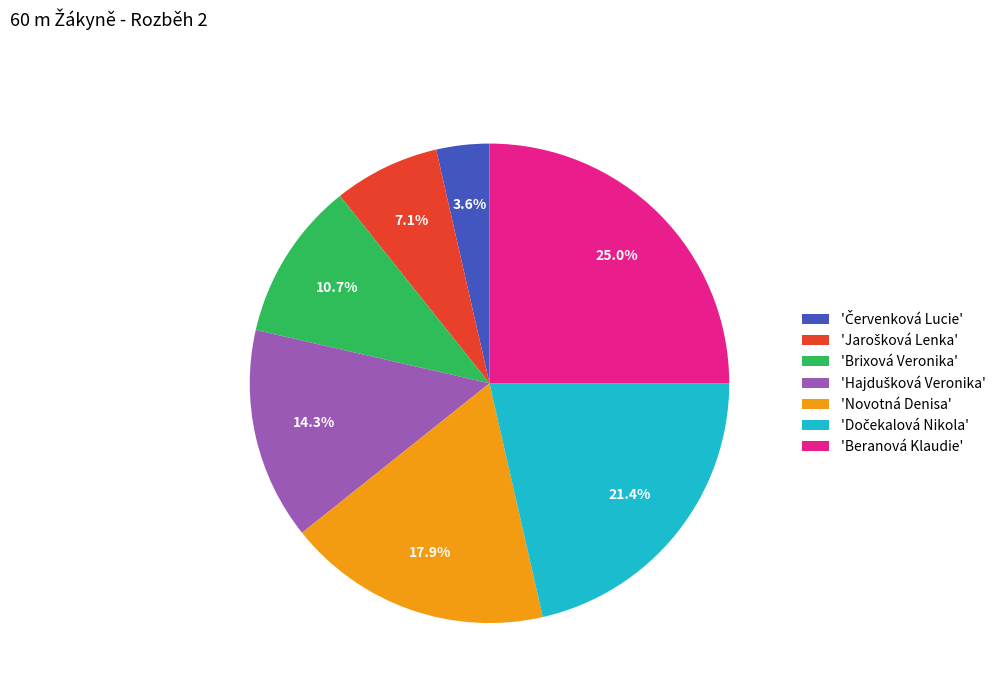

Count the number of slices in the pie.

7